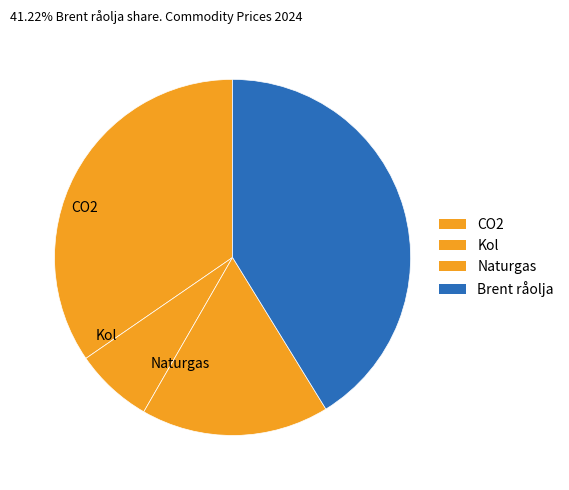

What percentage do Kol and Brent råolja together represent?

48.3%